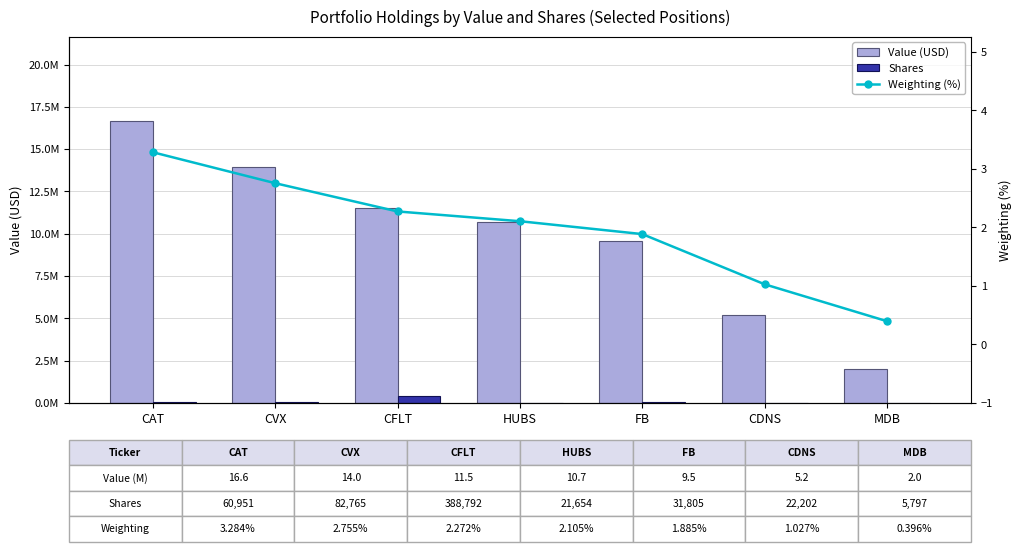

What is the spread (max minus min) of values at CVX?

13955831.2